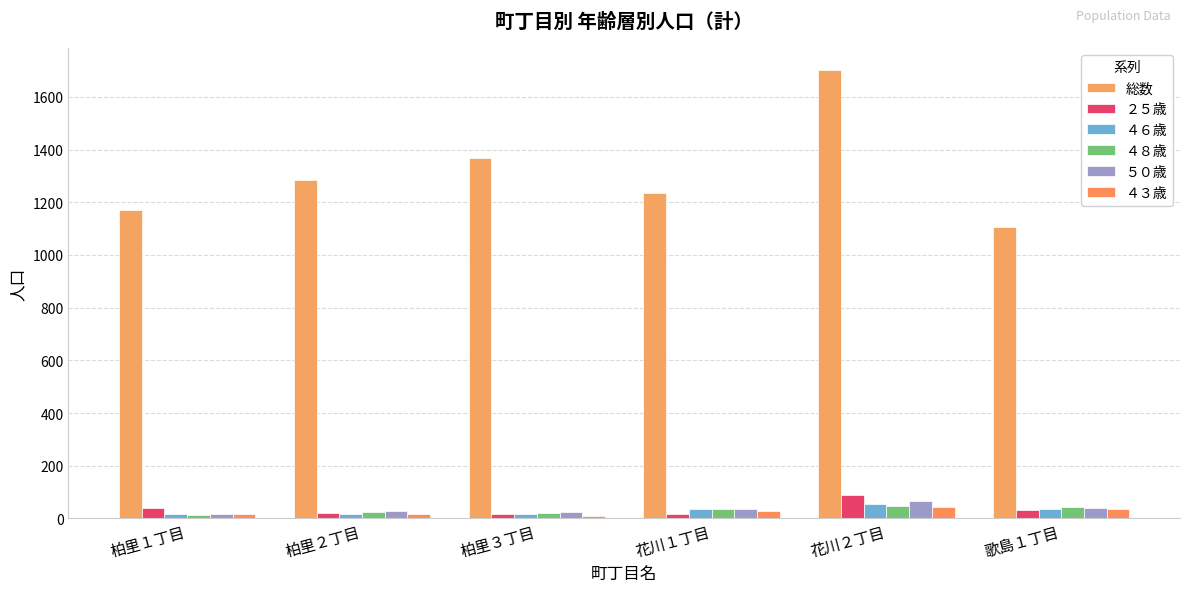

Which has a higher value, 柏里３丁目 or 柏里２丁目?

柏里３丁目